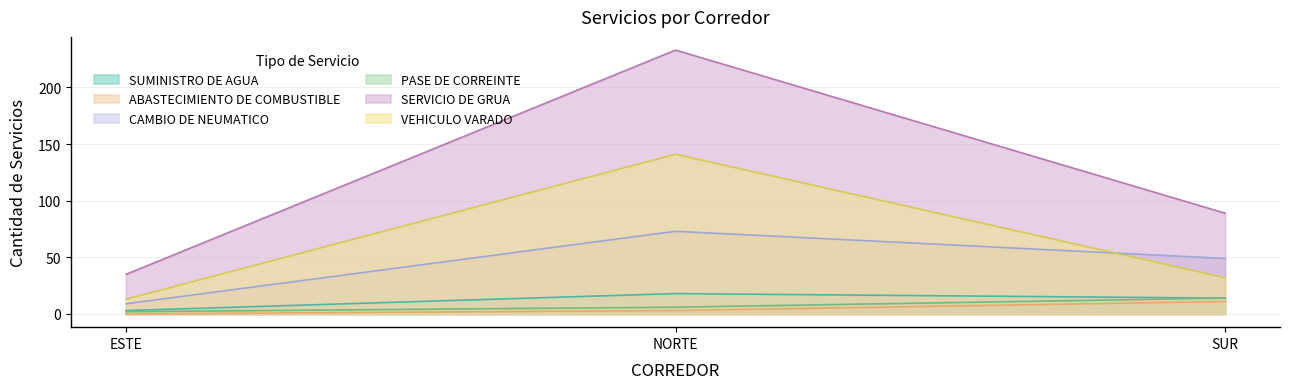

At which label does CAMBIO DE NEUMATICO first exceed 49?

NORTE